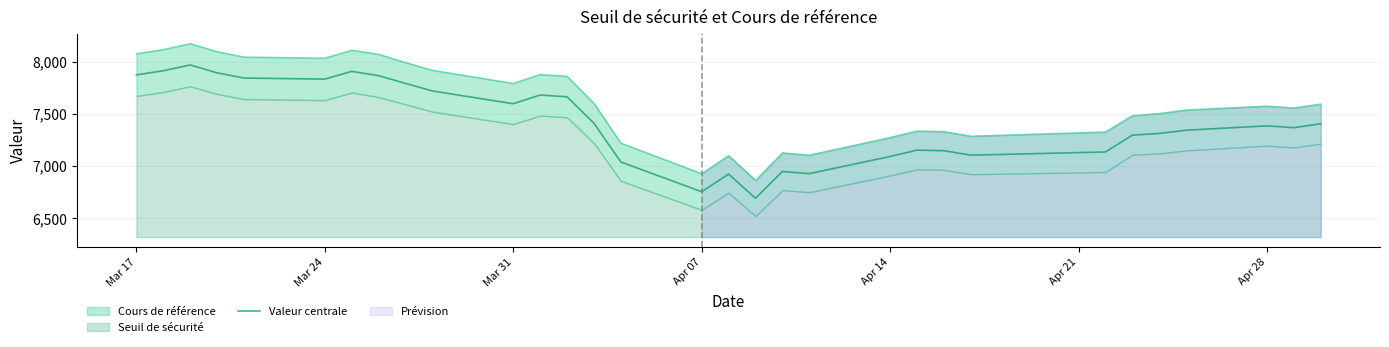

What is the maximum value for Valeur centrale?

7967.2